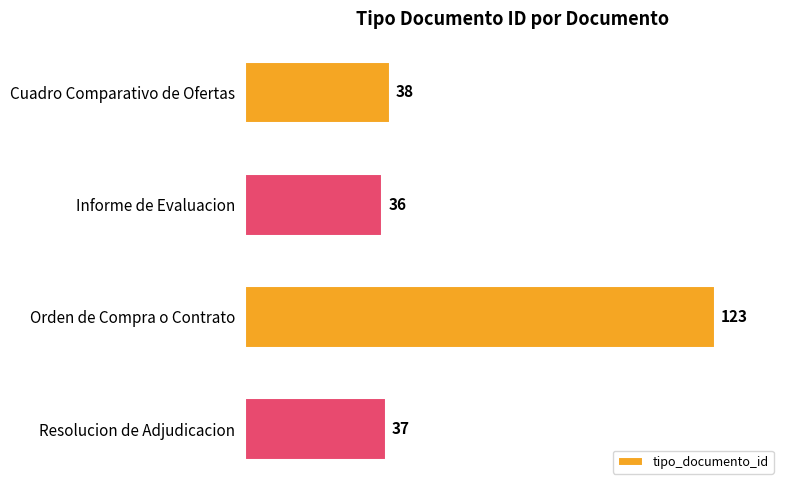

Reading top to bottom, list all the values displayed in this chart.

Cuadro Comparativo de Ofertas=38	Informe de Evaluacion=36	Orden de Compra o Contrato=123	Resolucion de Adjudicacion=37